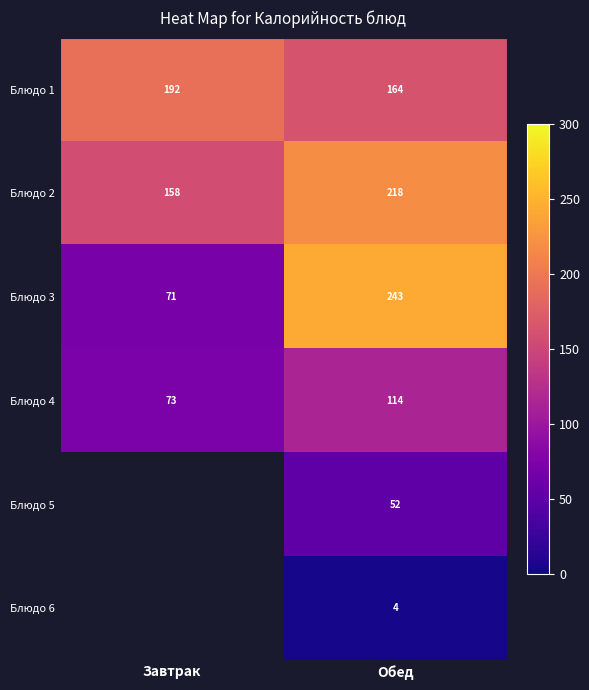

What is the approximate value of Блюдо 4 at Обед, to the nearest 5?

115